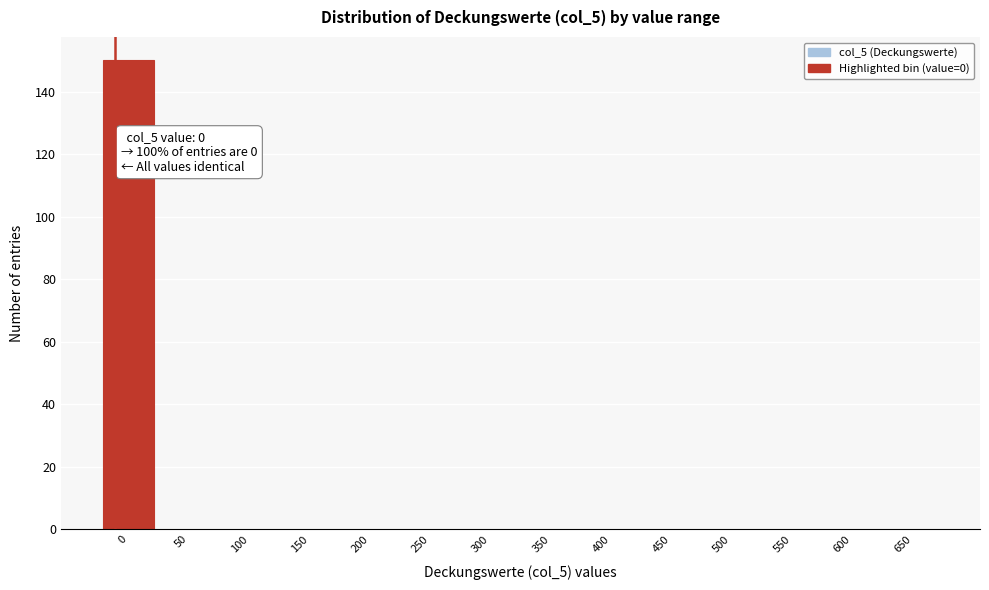

Reading right to left, transcribe all the data shown in this chart.

650=0	600=0	550=0	500=0	450=0	400=0	350=0	300=0	250=0	200=0	150=0	100=0	50=0	0=150